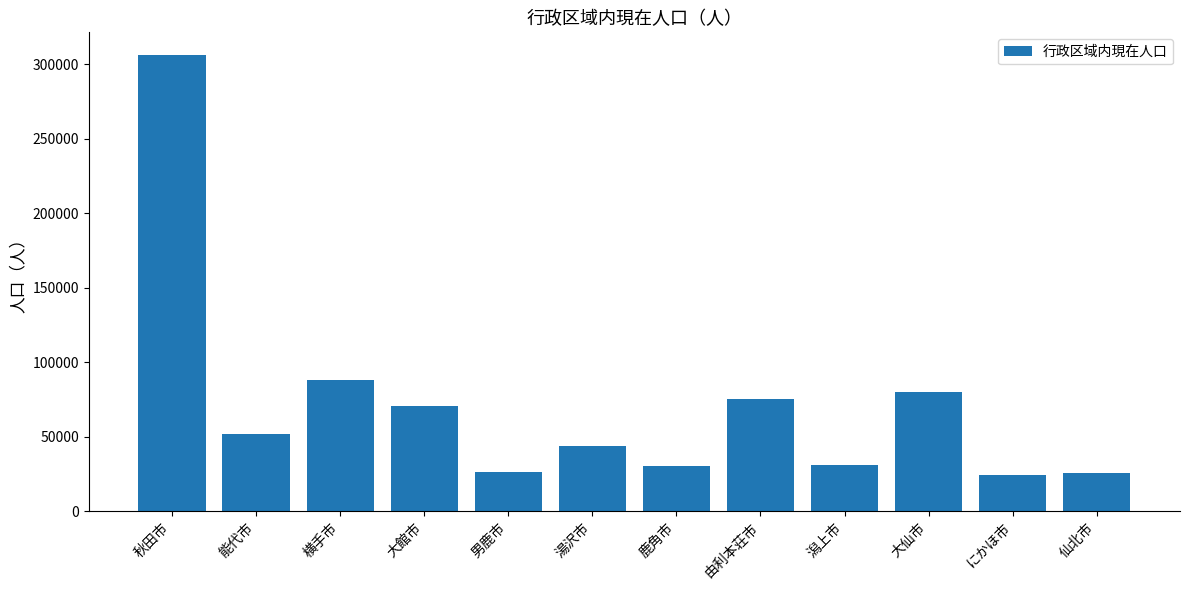

The value at 横手市 is 88192. True or false?

True